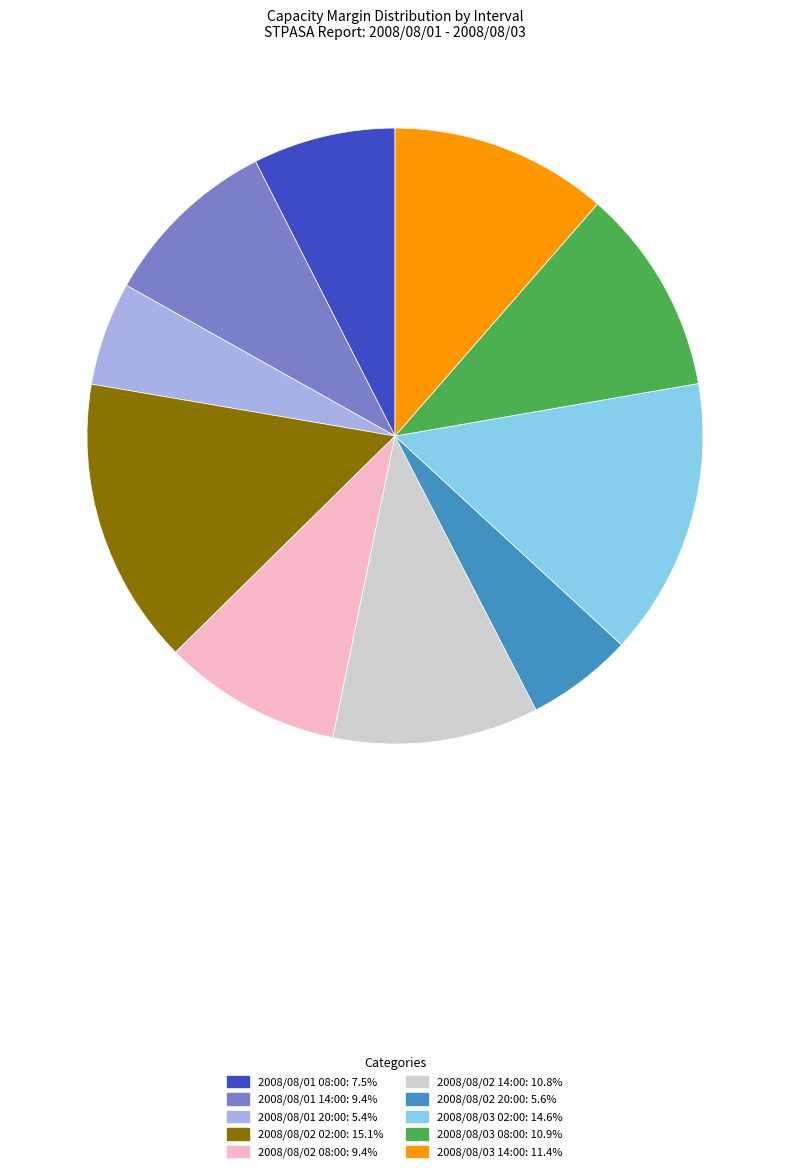

Is there a majority slice in this chart?

No